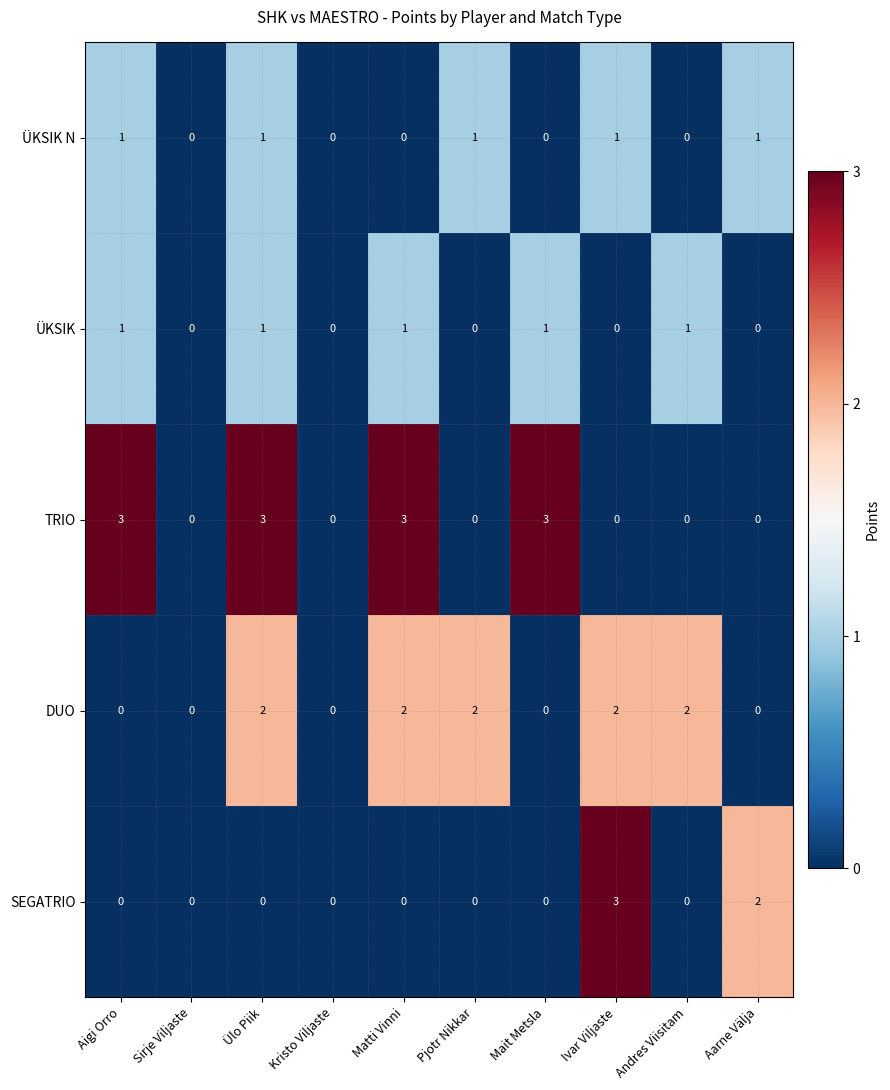

Which series has the largest total across all categories?

TRIO